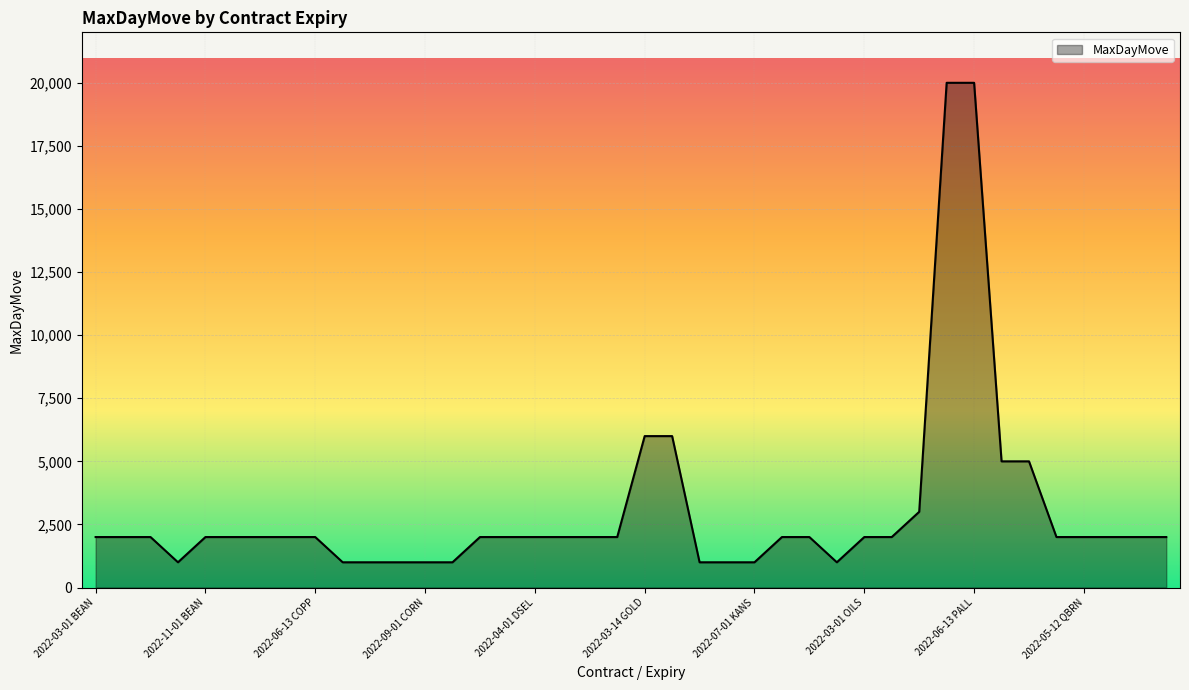

What is the maximum value shown in the chart?

20000